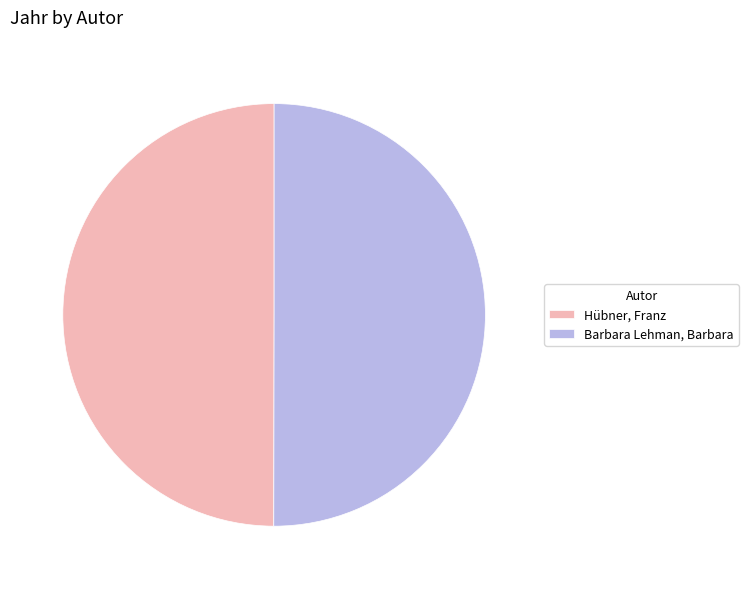

The Barbara Lehman, Barbara slice represents 50% of the pie. True or false?

True